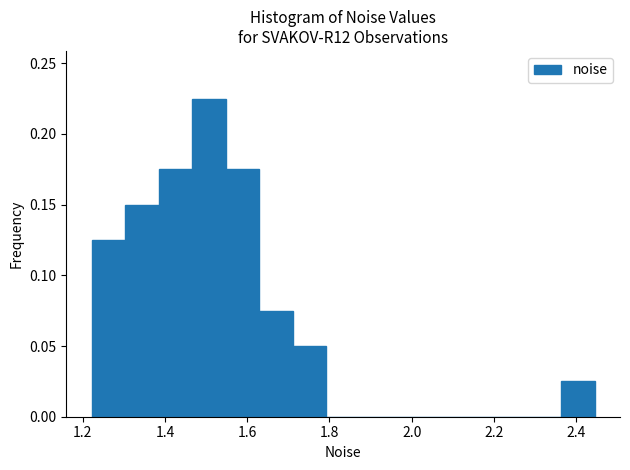

Over which range of the x-axis is the bar tallest?

1.46 to 1.54